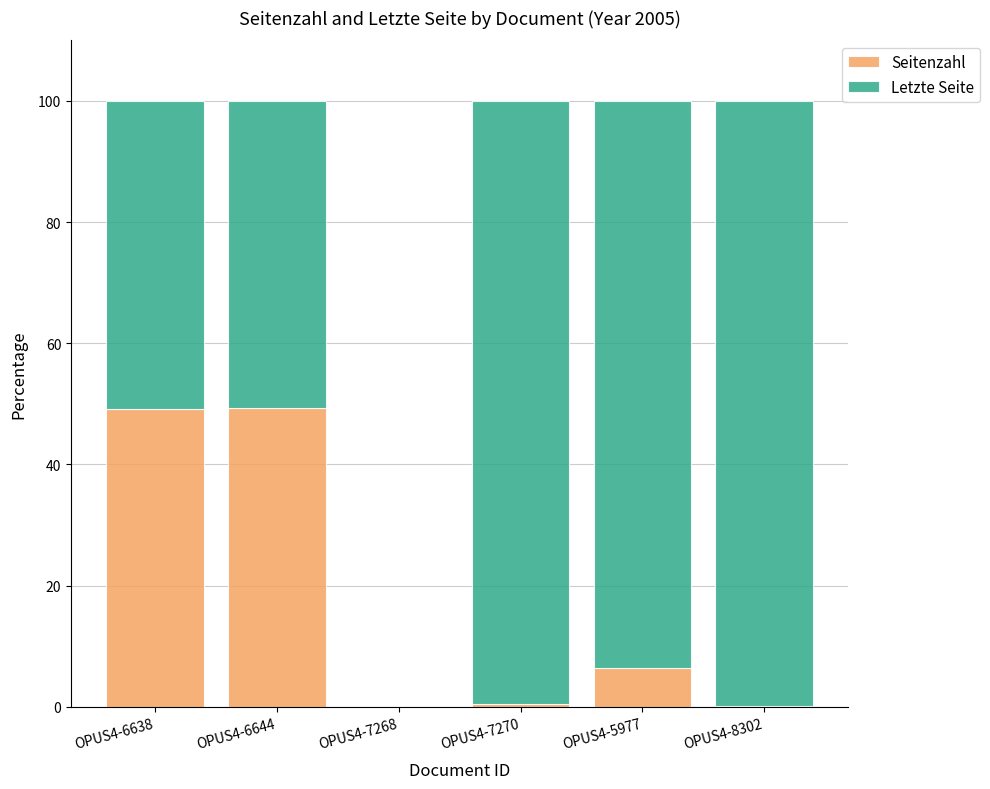

Is it true that Seitenzahl equals 6.3 at OPUS4-5977?

True